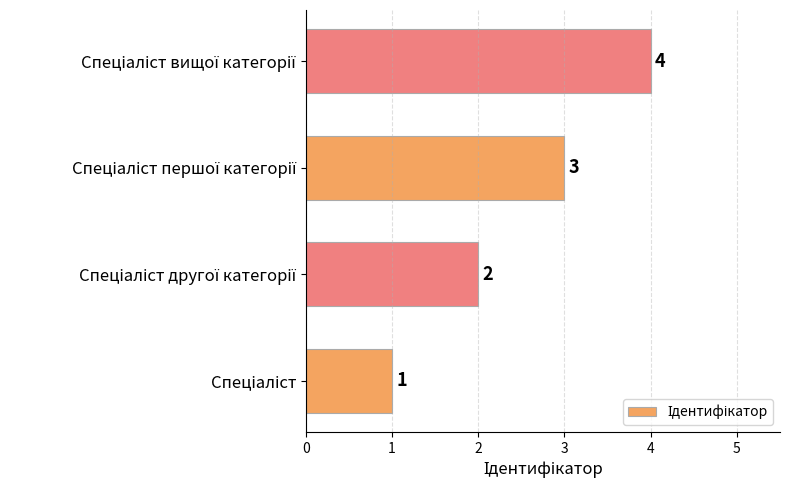

What is the maximum value shown in the chart?

4